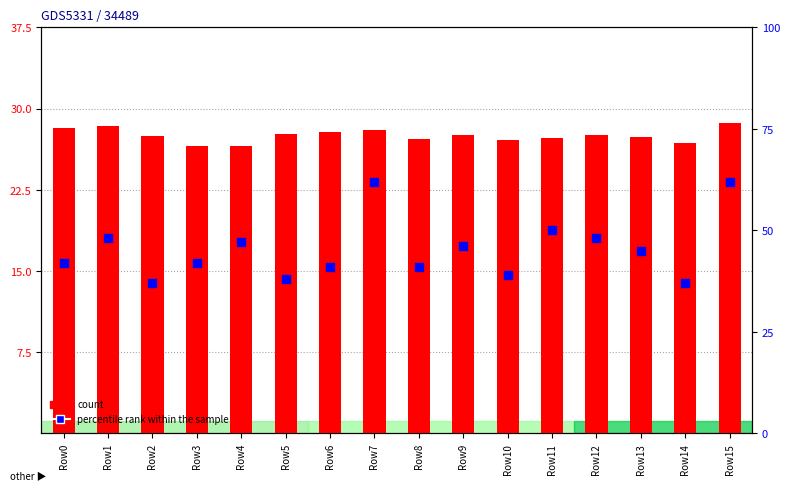

At which category is the sum across all series the highest?

Row15